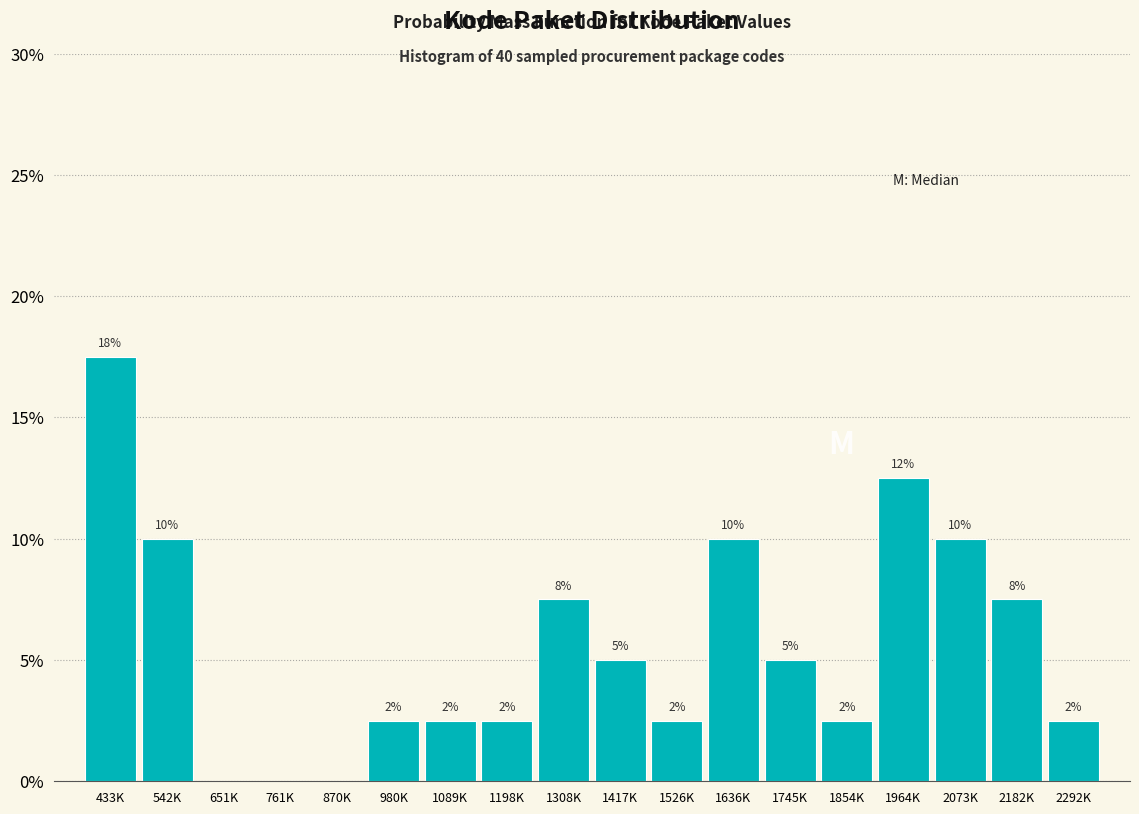

Are the bars horizontal?

No